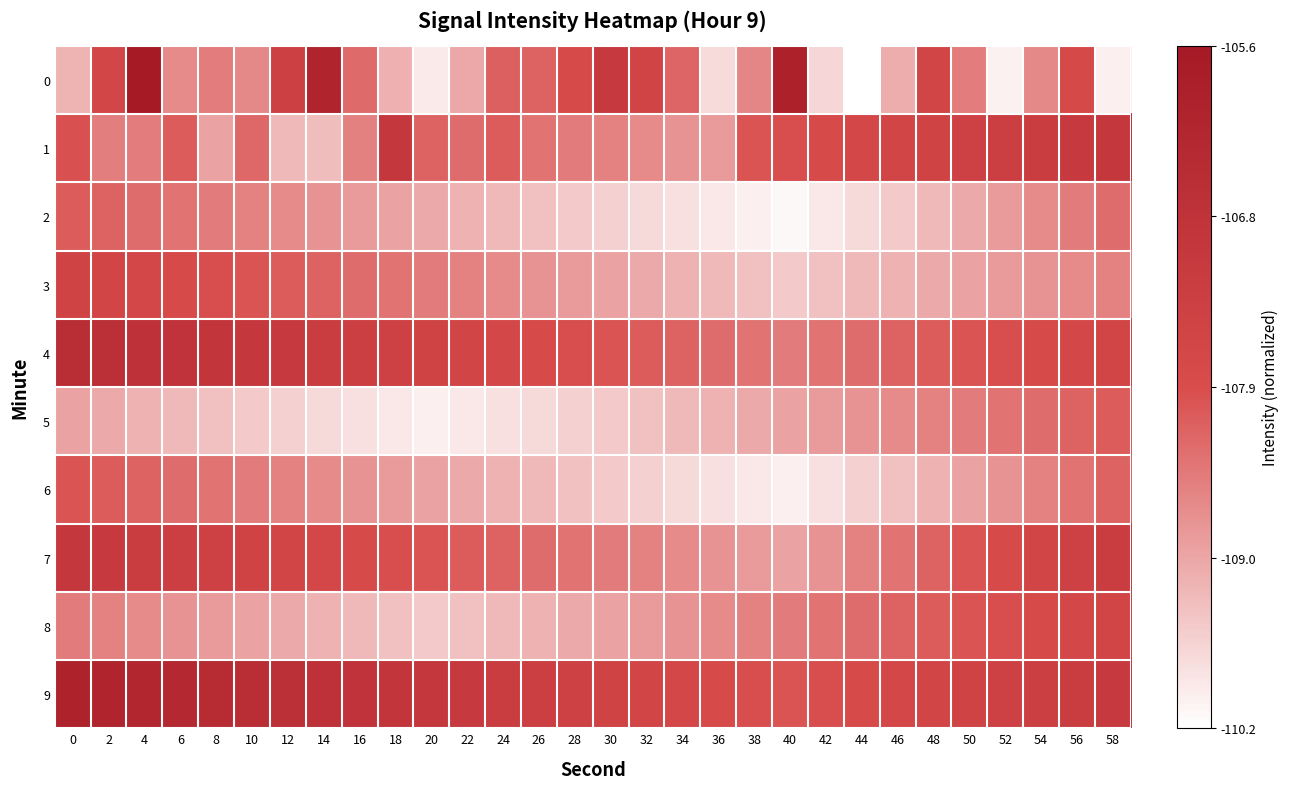

What is the difference between the highest and lowest values at 34?

0.5